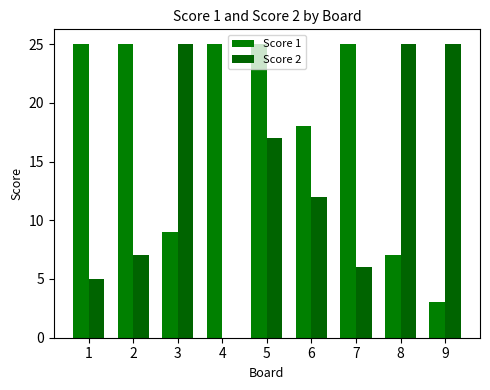

Are the bars horizontal?

No